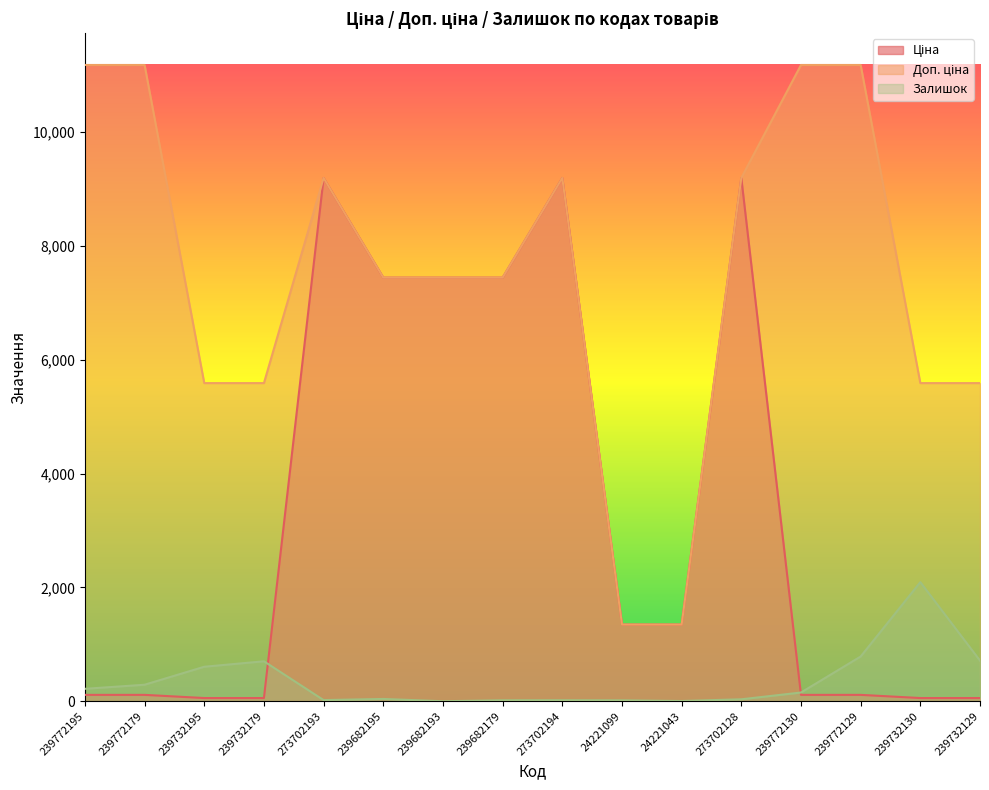

Read the Залишок value at 239732195.

606.0